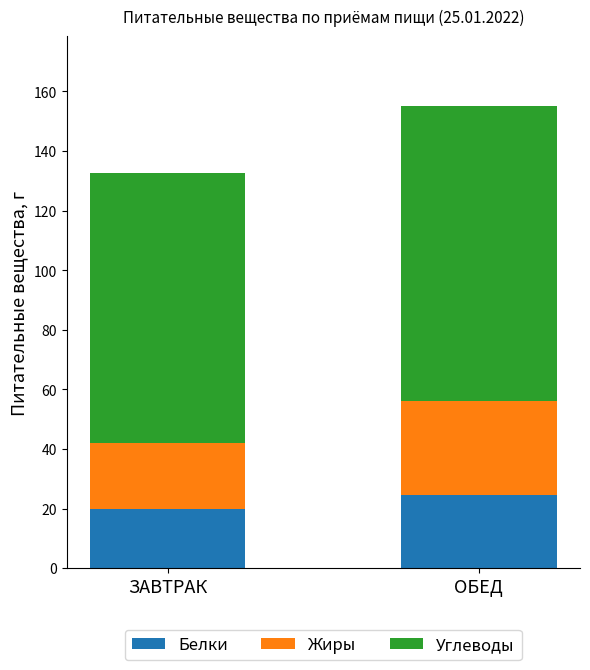

At which label does Белки reach its minimum?

ЗАВТРАК